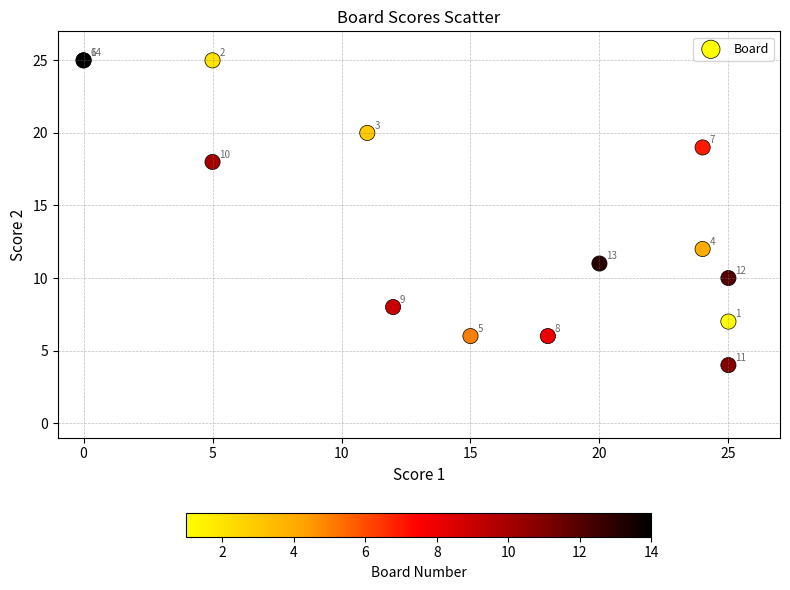

What Y value in the scatter plot is closest to 14?

12